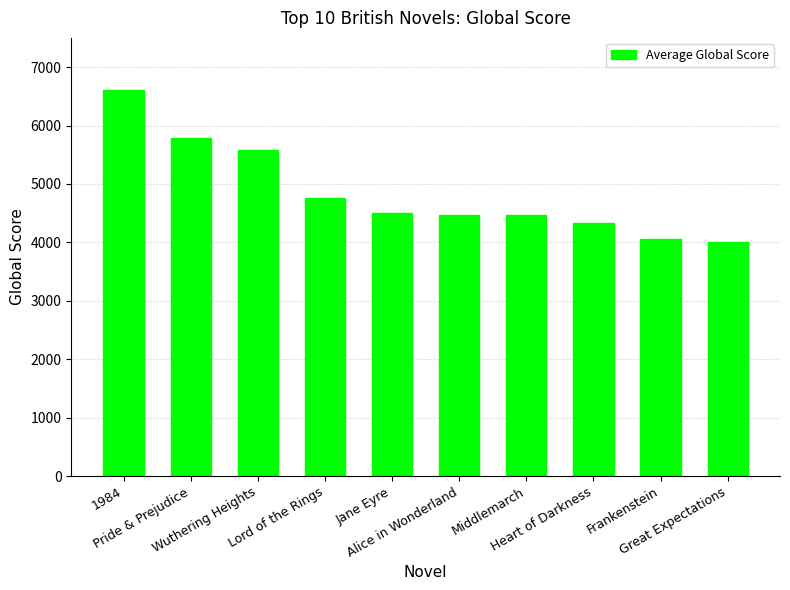

What is the value of the 3rd bar from the left?

5586